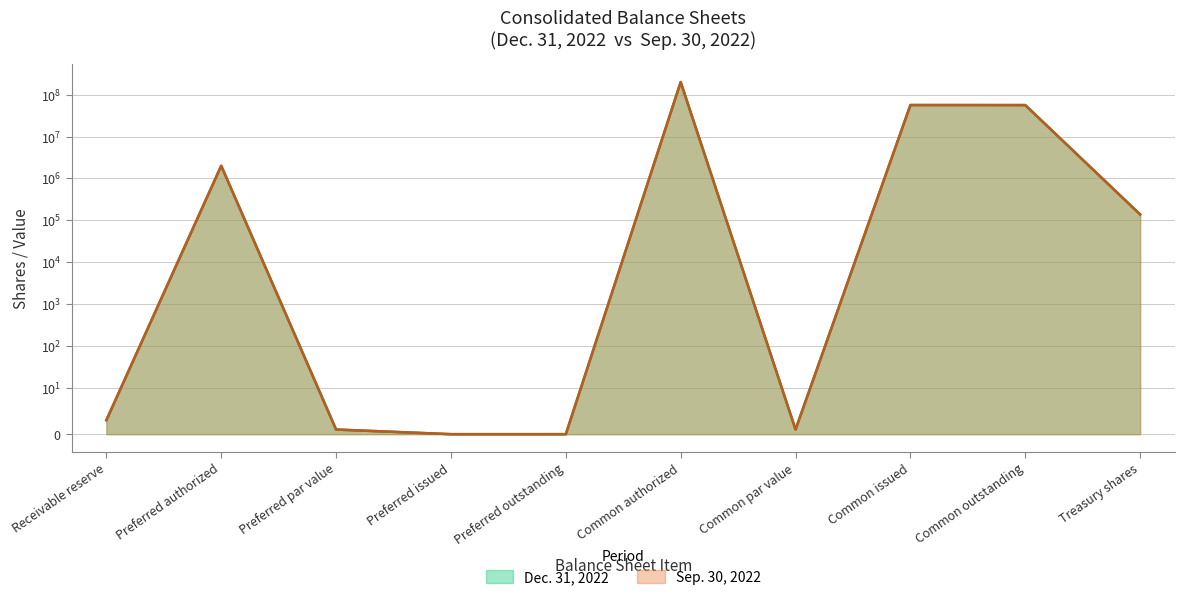

Reading left to right, what are all the values shown in this chart?

Dec. 31, 2022: Receivable reserve=3	Preferred authorized=2000000	Preferred par value=1	Preferred issued=0	Preferred outstanding=0	Common authorized=200000000	Common par value=1	Common issued=56453279	Common outstanding=56315875	Treasury shares=137404
Sep. 30, 2022: Receivable reserve=3	Preferred authorized=2000000	Preferred par value=1	Preferred issued=0	Preferred outstanding=0	Common authorized=200000000	Common par value=1	Common issued=56385963	Common outstanding=56248559	Treasury shares=137404